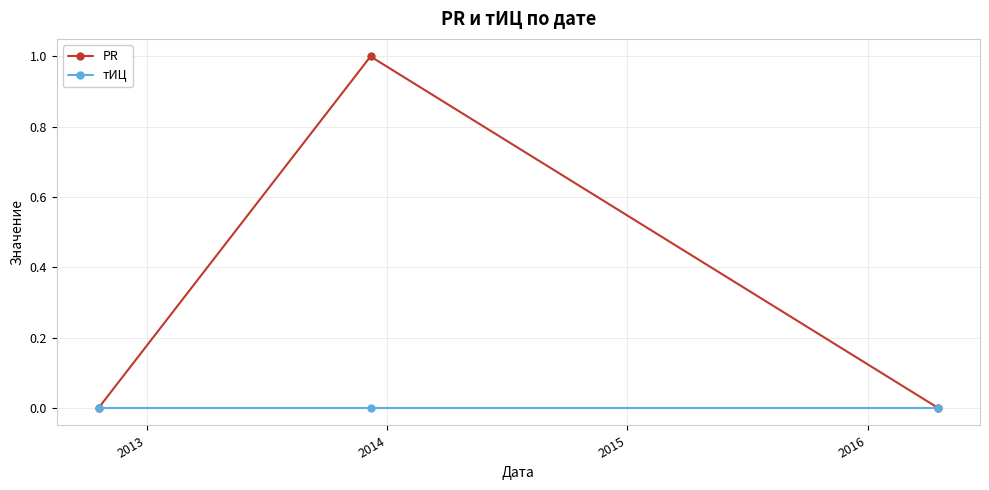

Which series has the largest total across all categories?

PR